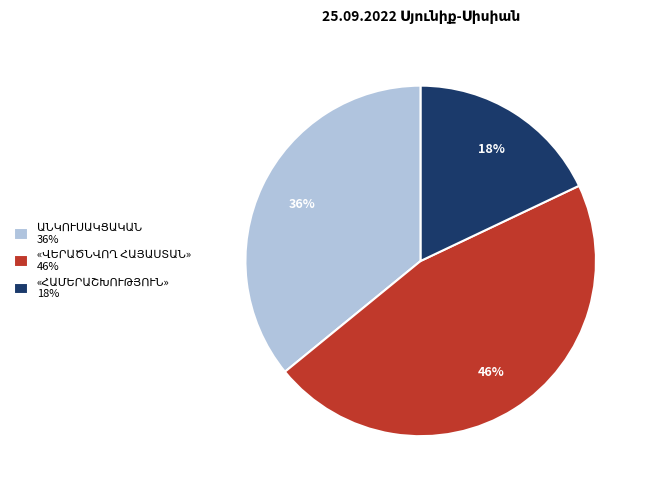

To the nearest percent, what is the difference between the largest and smallest slice percentages?

28%